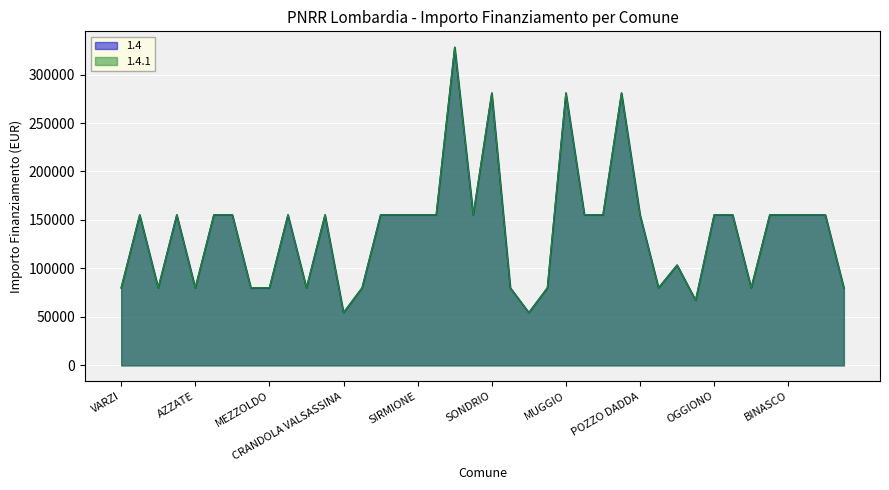

Read the 1.4 value at CASALOLDO, to the nearest 100.

79900